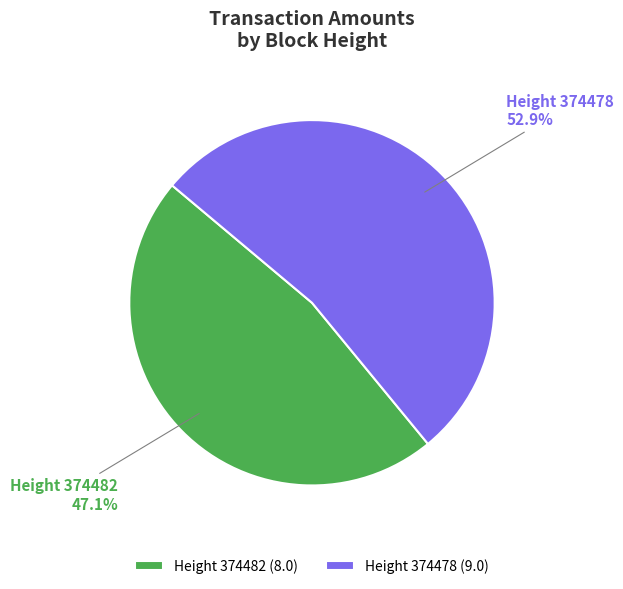

What is the total percentage of Height 374482 (8.0) and Height 374478 (9.0)?

100.0%